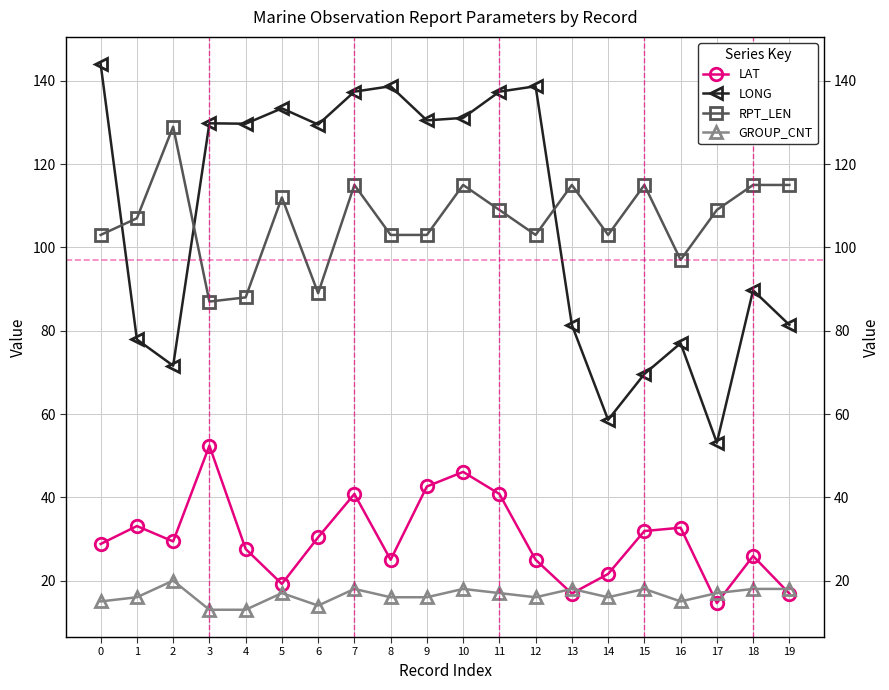

Does the chart have visible grid lines?

Yes